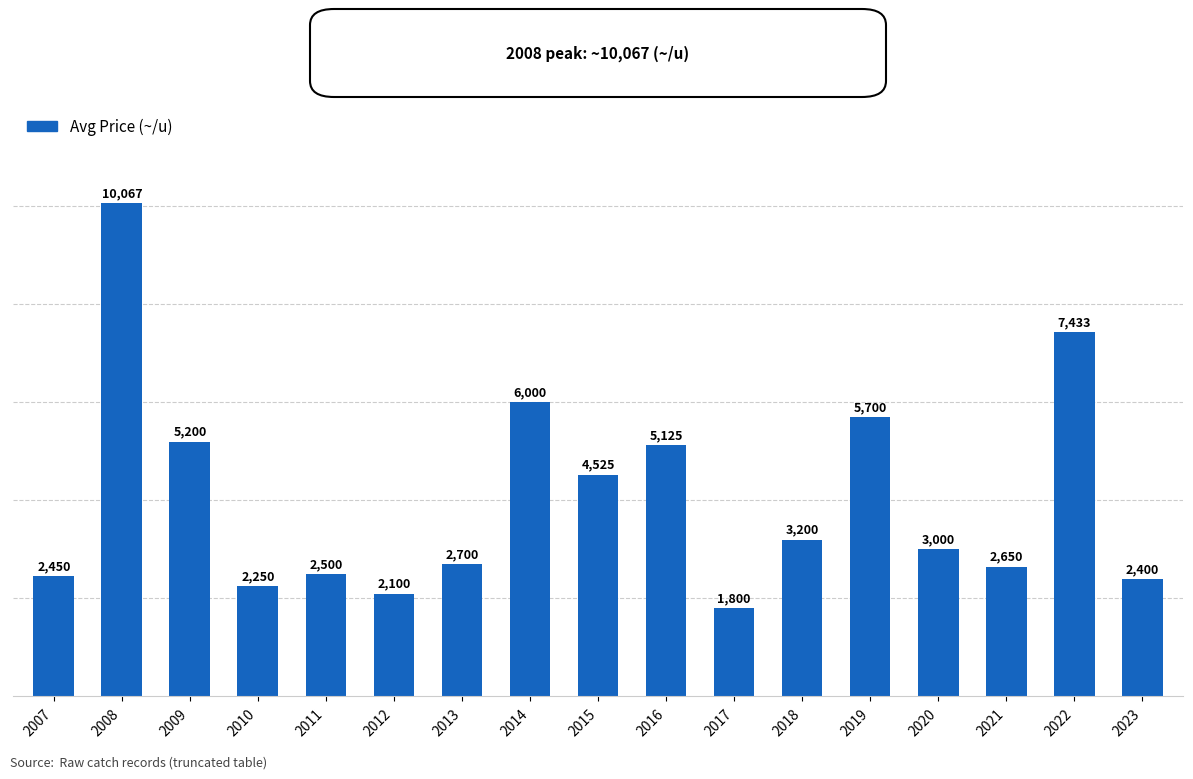

What is the average value?

4064.7